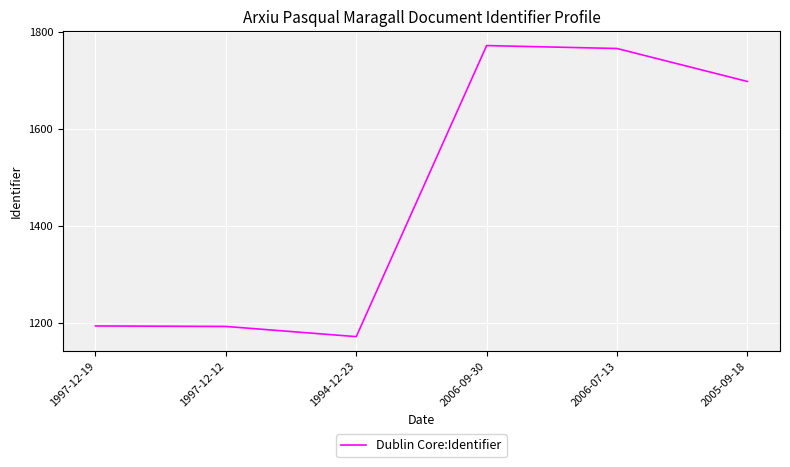

Which category has the lowest value across all series?

1994-12-23